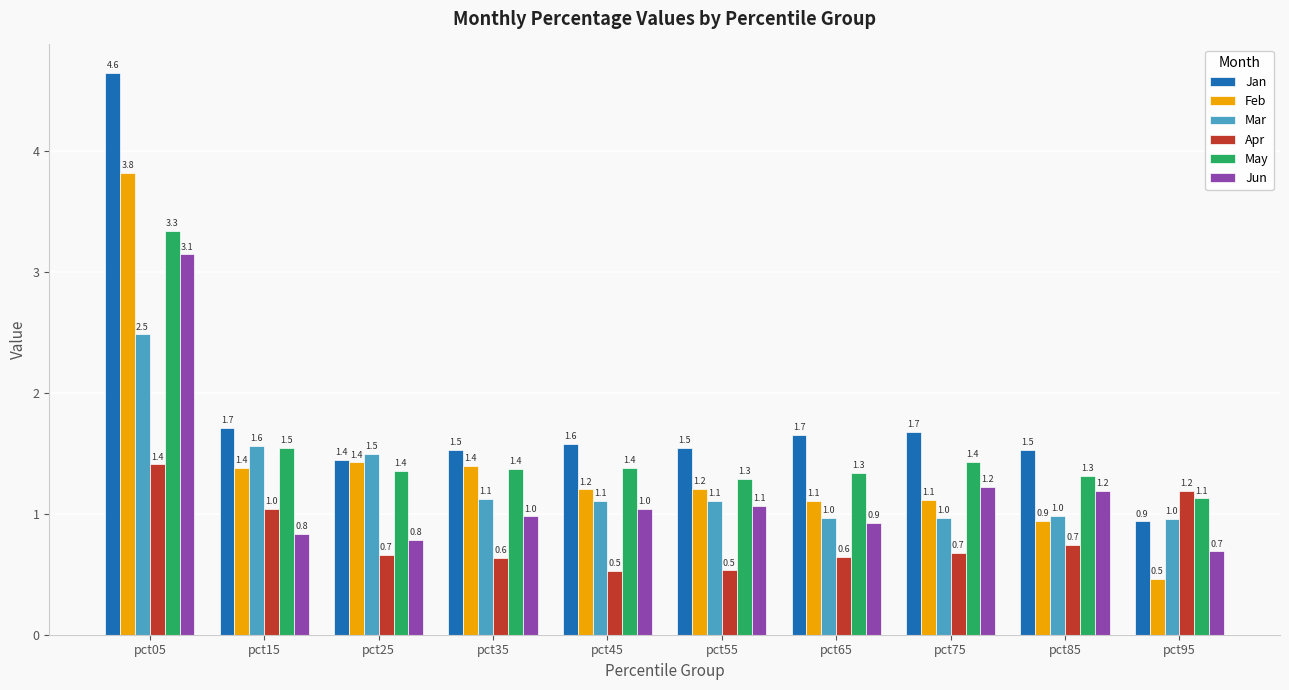

What is the sum of all Jun values?

11.9